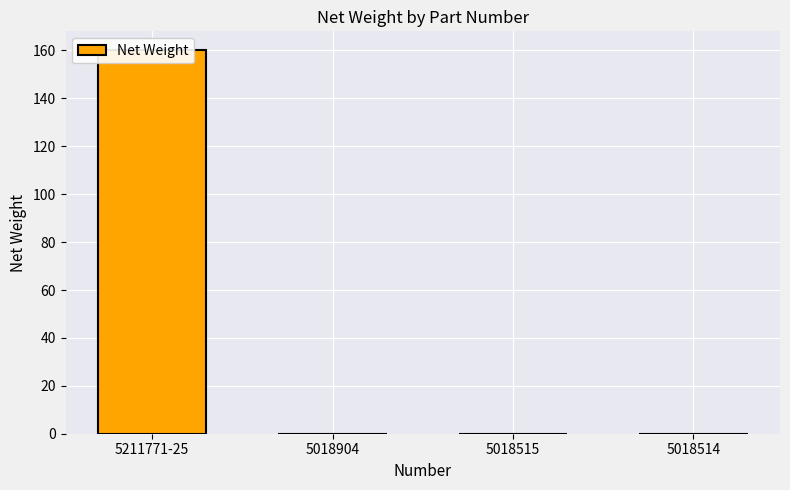

True or false: the data shows 0.0 at 5018515.

False